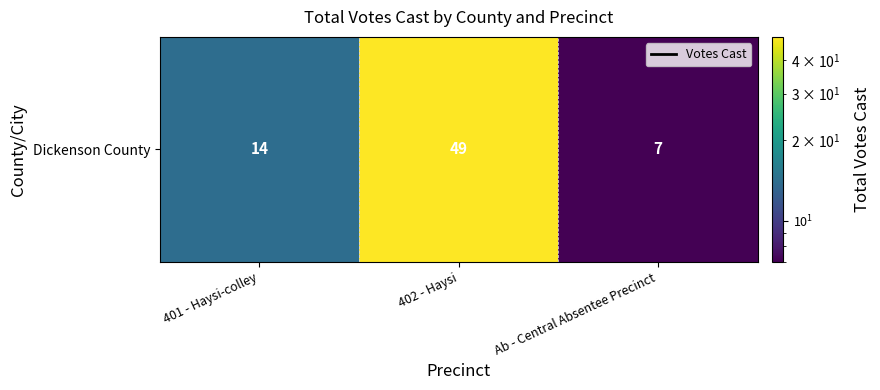

Reading left to right, extract all data points from this chart.

14	49	7